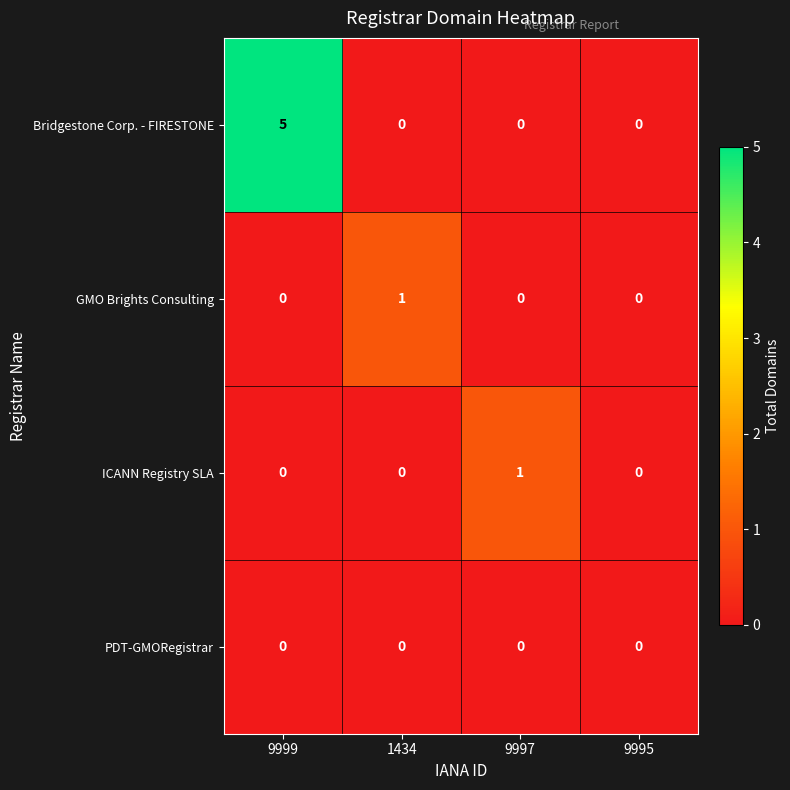

Reading left to right, what are all the values shown in this chart?

Bridgestone Corp. - FIRESTONE: 5	0	0	0
GMO Brights Consulting: 0	1	0	0
ICANN Registry SLA: 0	0	1	0
PDT-GMORegistrar: 0	0	0	0